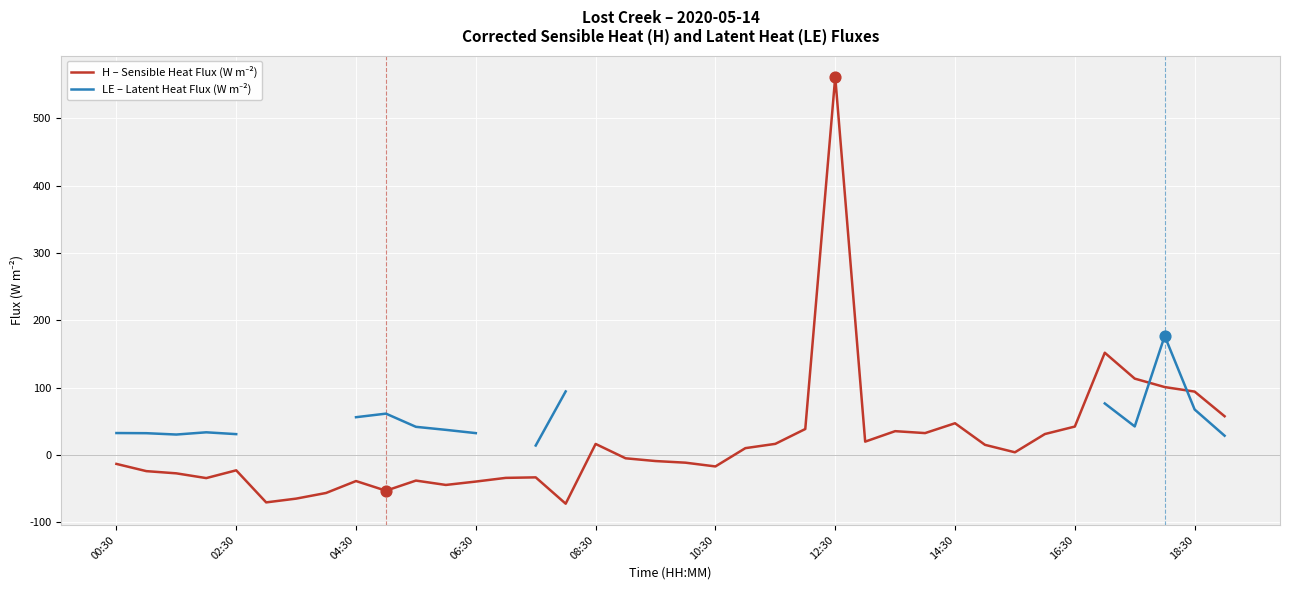

What are all the series names shown in the legend?

H – Sensible Heat Flux (W m⁻²), LE – Latent Heat Flux (W m⁻²)